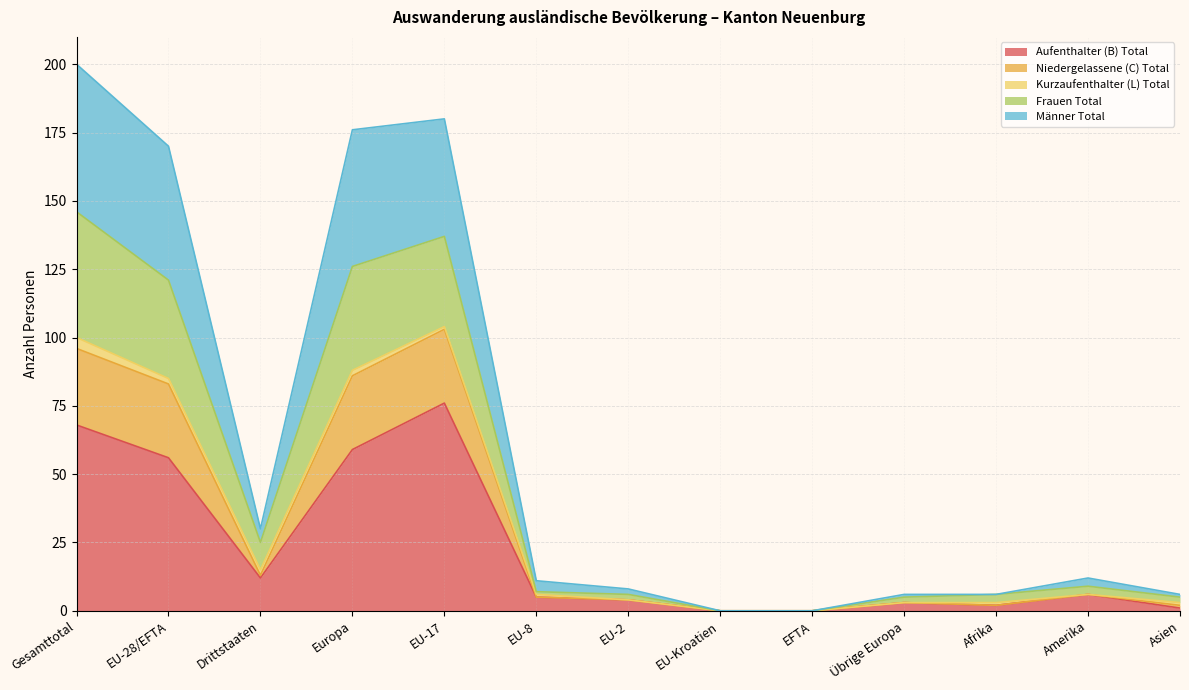

The Frauen Total series shows 44 at EFTA. True or false?

False